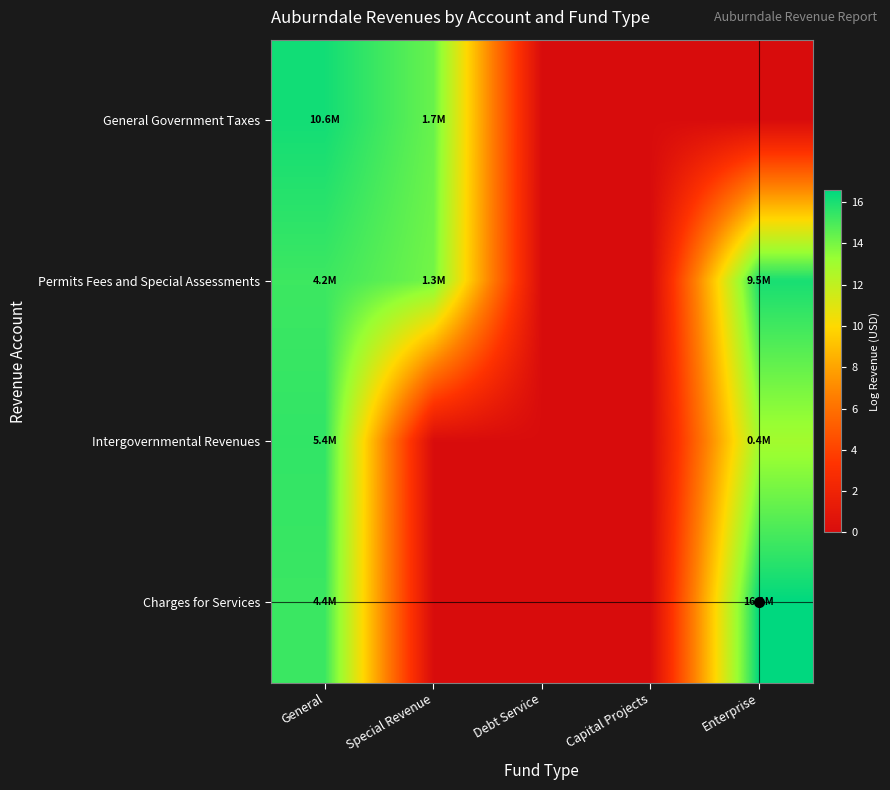

How many series are shown in this chart?

4